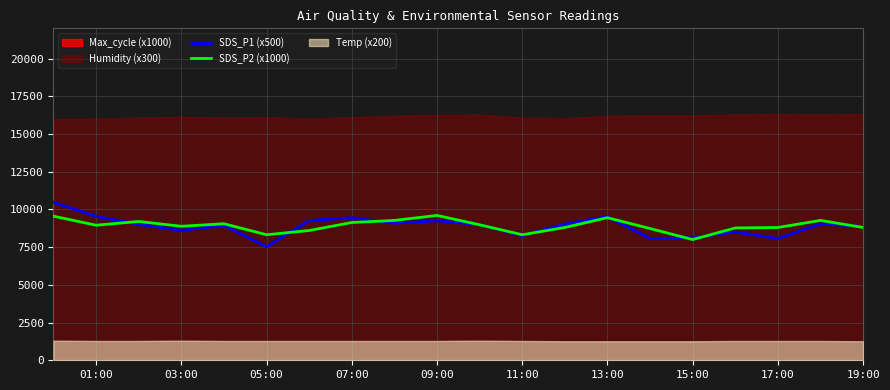

True or false: SDS_P1 (x500) has a value of 15978.3 at 09:00.

False